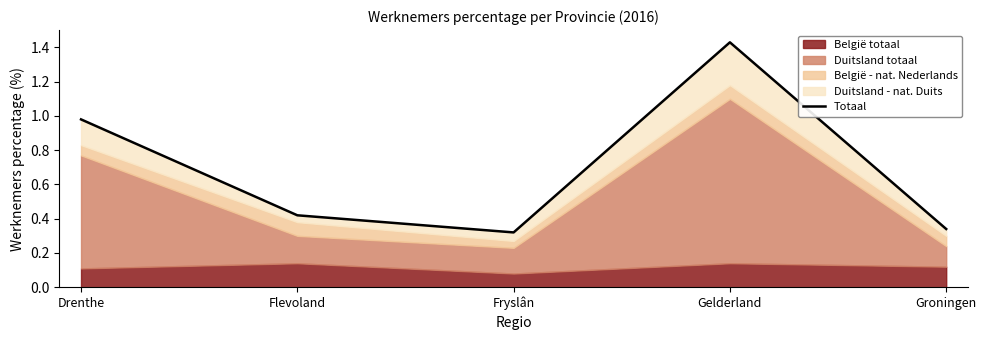

What is the difference between the values at Groningen and Flevoland?

0.1